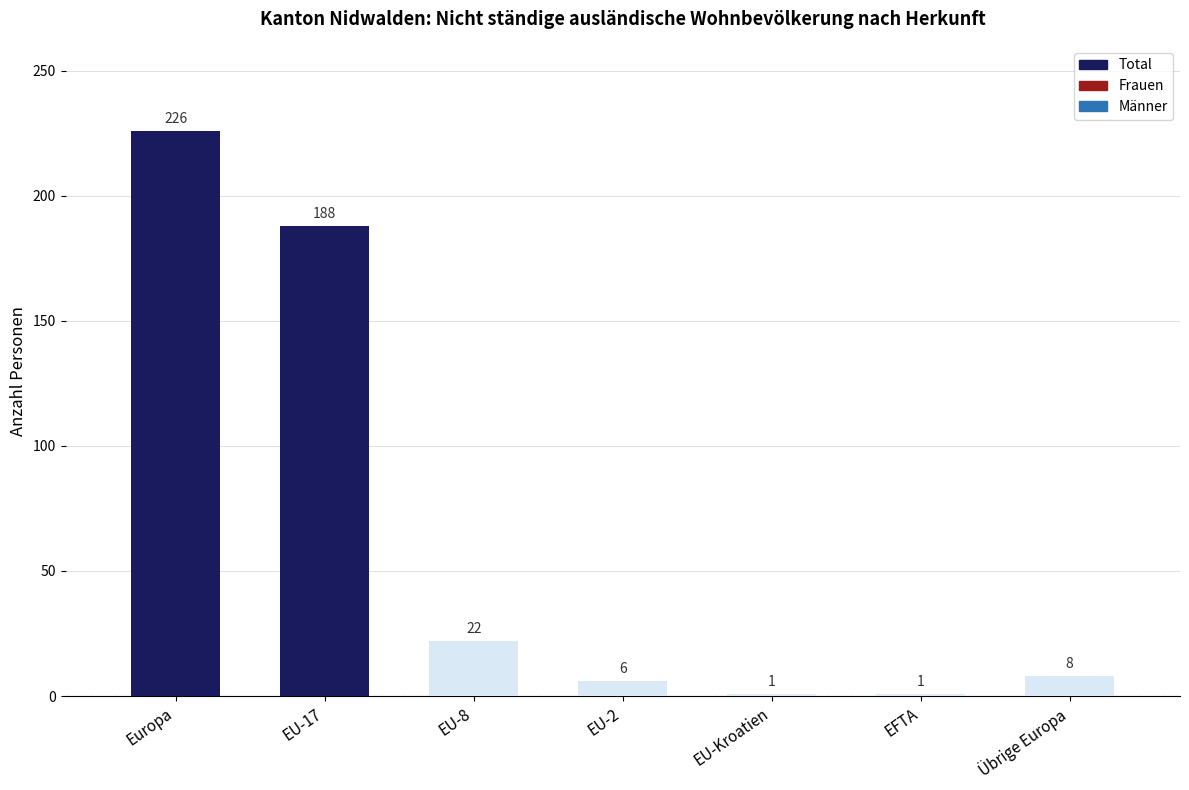

What is the label of the 1st bar from the right?

Übrige Europa